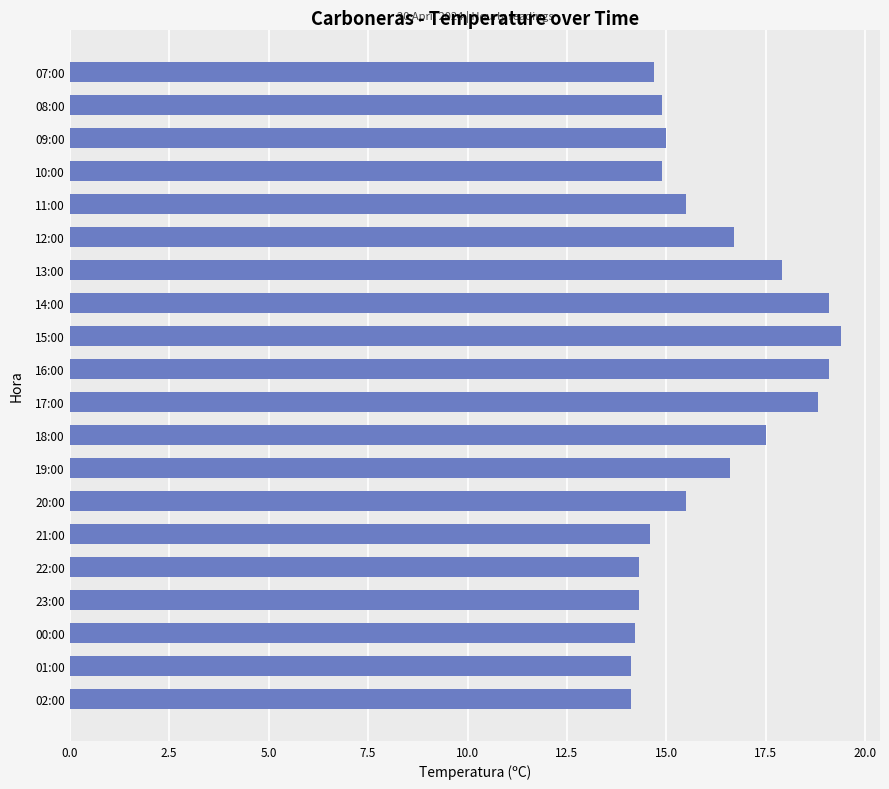

What is the greatest value displayed?

19.4